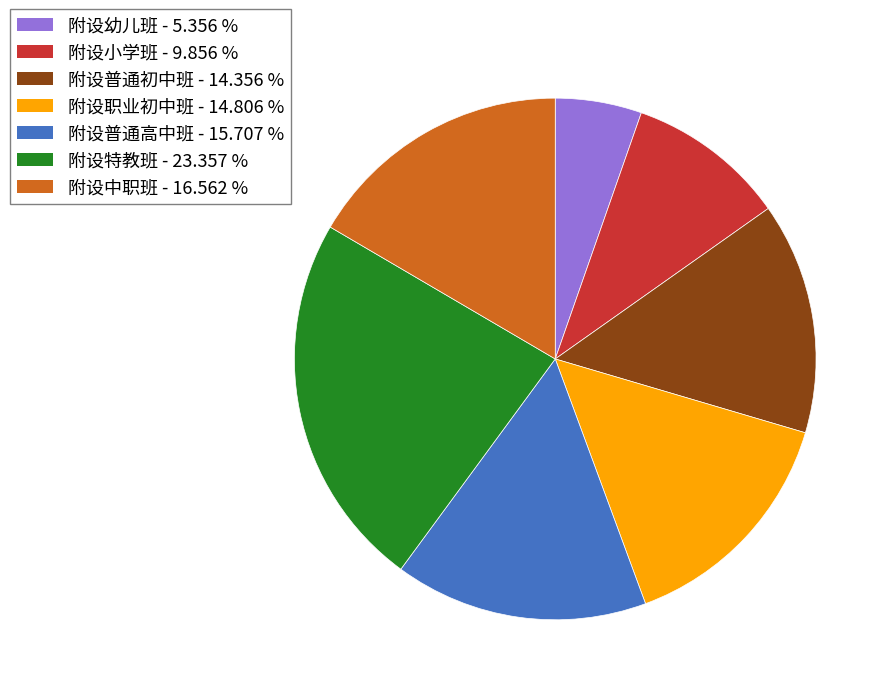

Which has a higher value, 附设普通初中班 - 14.356 % or 附设幼儿班 - 5.356 %?

附设普通初中班 - 14.356 %